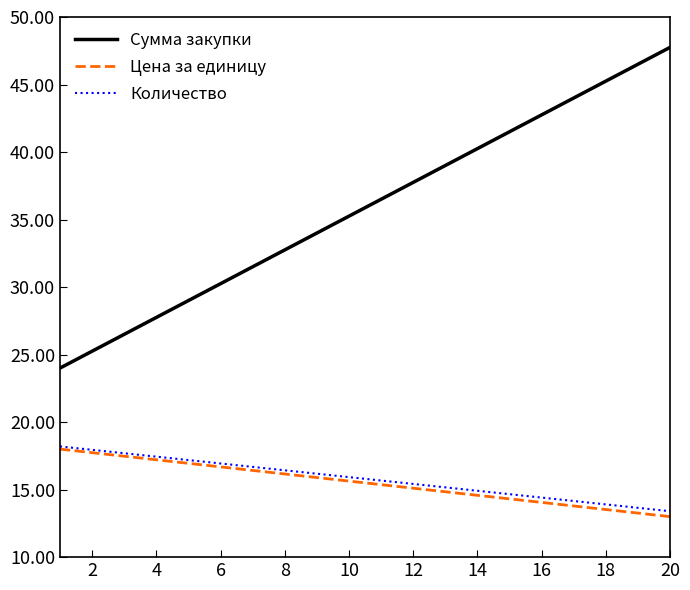

True or false: Сумма закупки and Цена за единицу cross at least once.

False